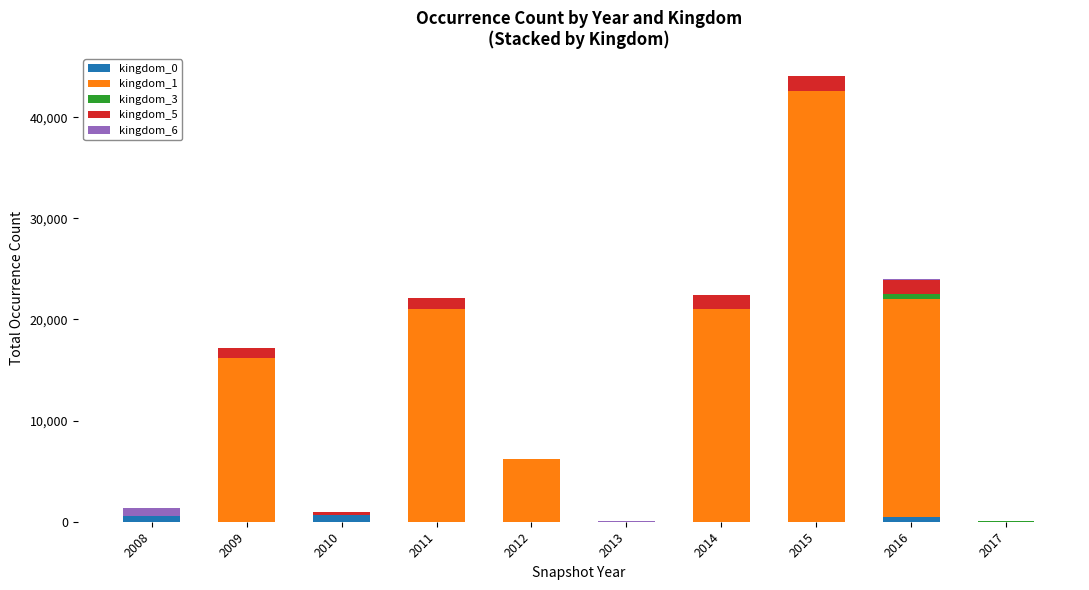

At which category is the sum across all series the highest?

2015